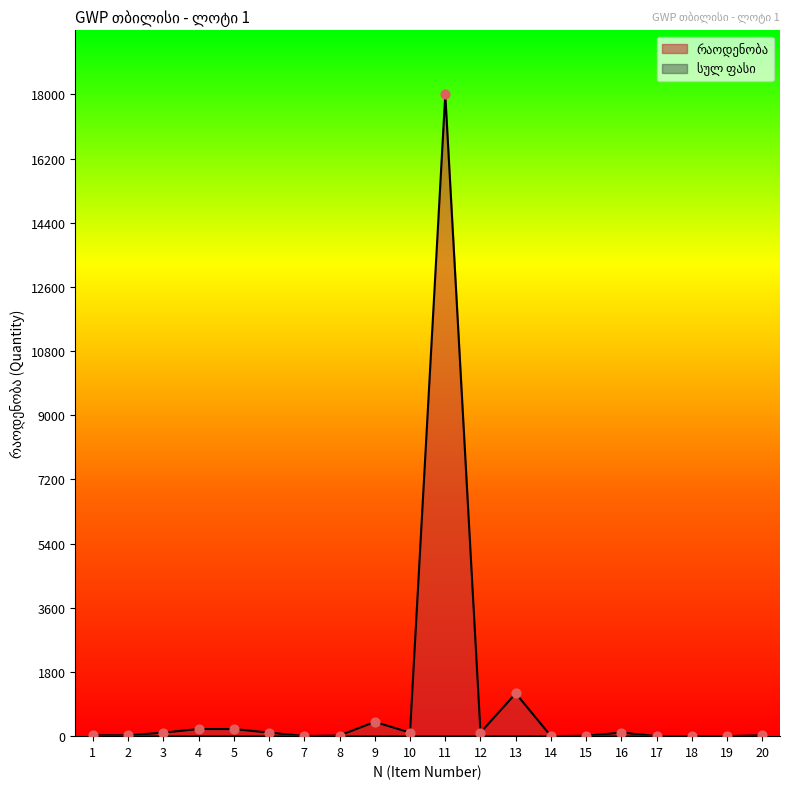

What is the change in value from 9 to 20?

-375